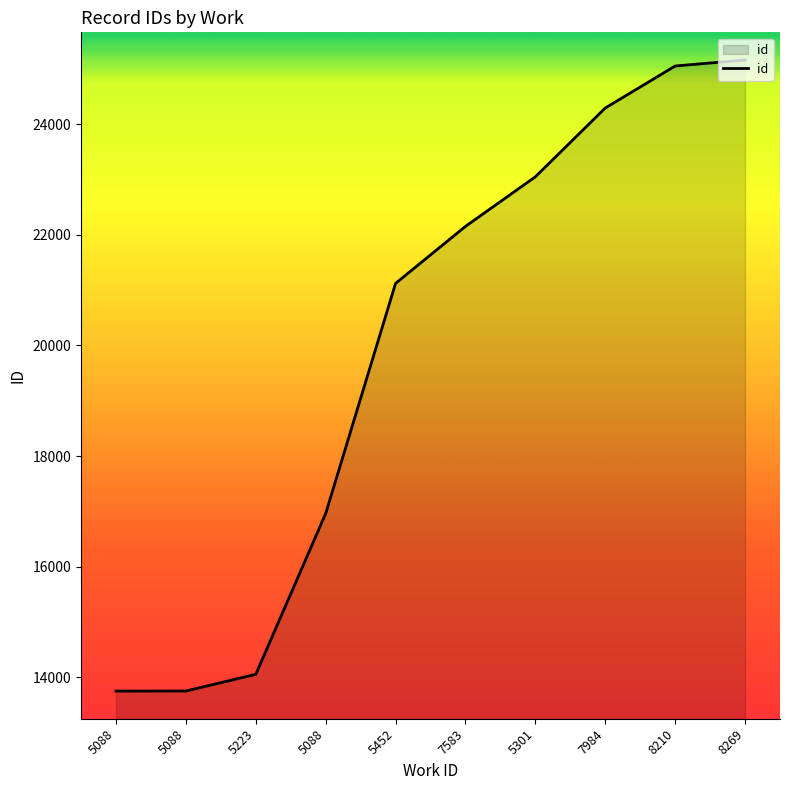

At which label is the value closest to 19456?

5452